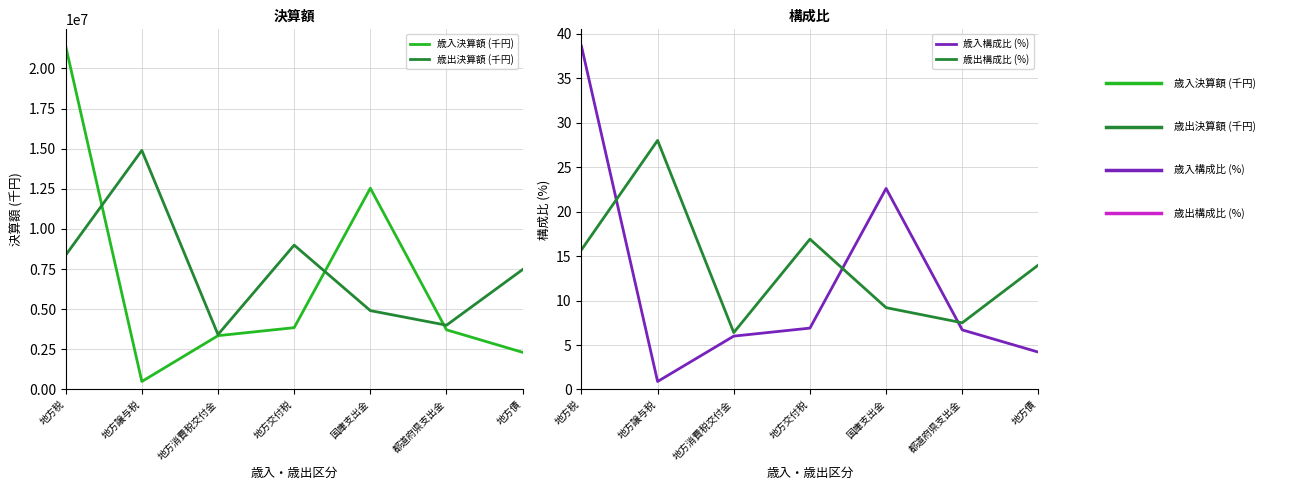

Where does the 歳入構成比 (%) series first go above 6?

地方税